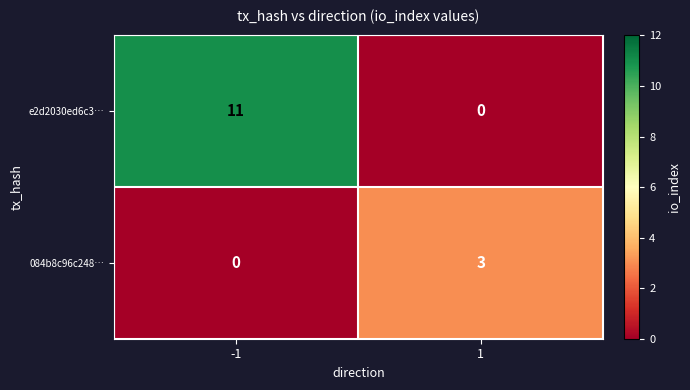

The value of 084b8c96c248… at 1 is 2. True or false?

False